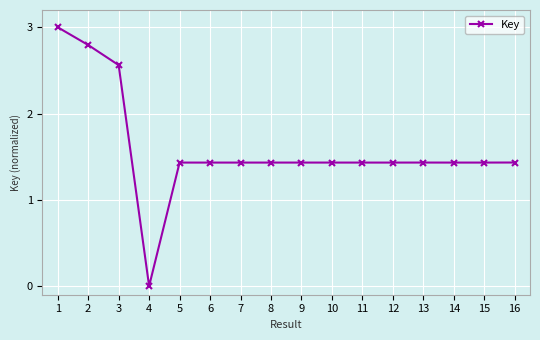

Which category has the lowest value across all series?

4